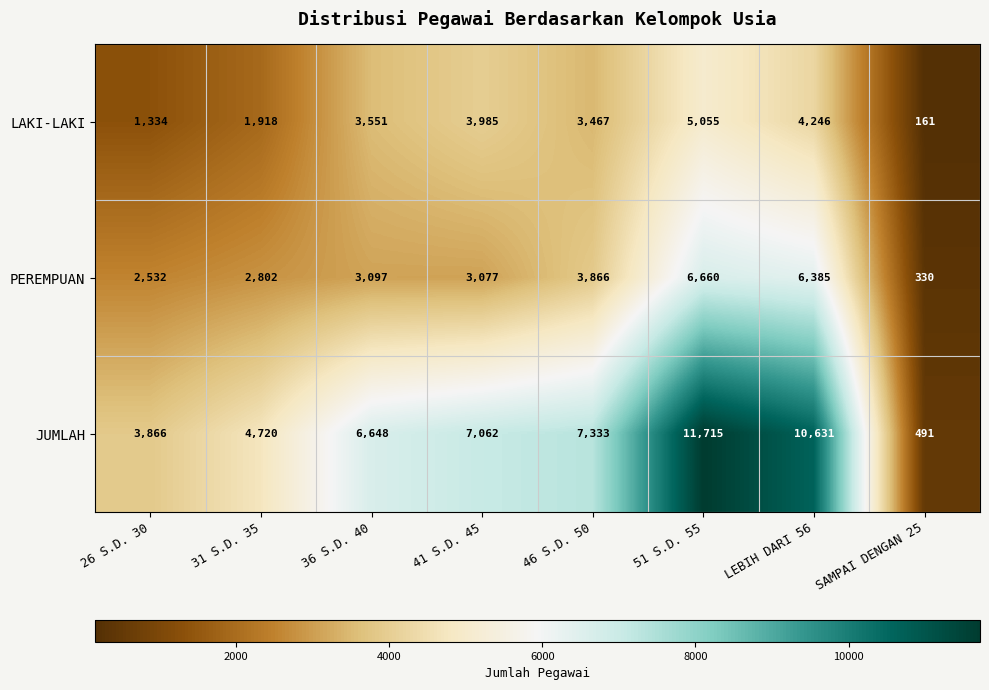

Which series has the widest spread of values?

JUMLAH